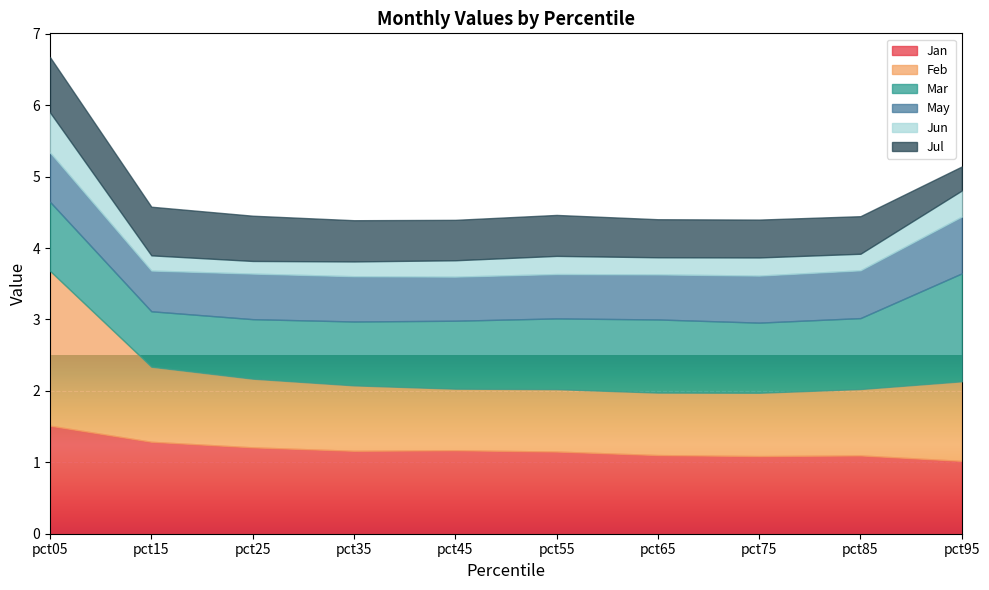

Which category has the lowest value across all series?

pct25